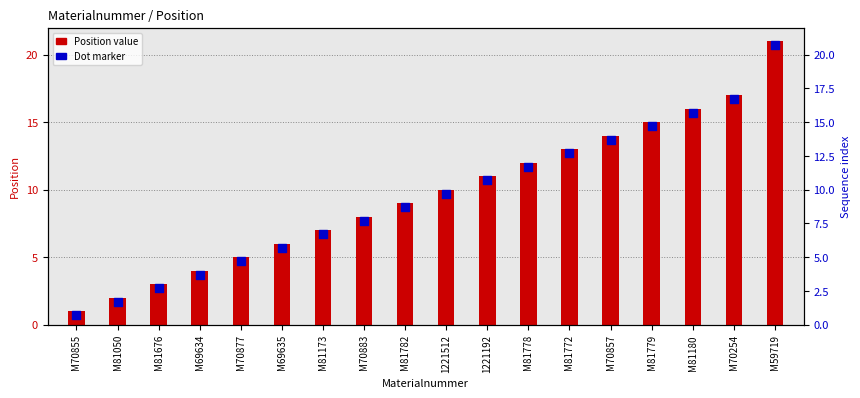

What is the total value across all series at M81173?

13.7